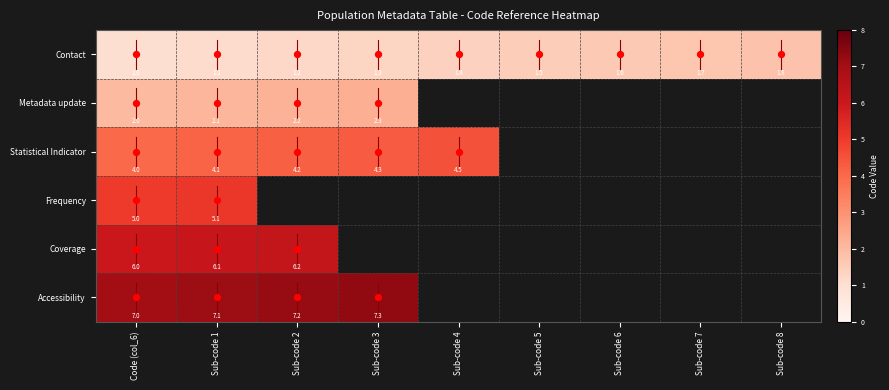

Rank the series at Sub-code 8 from lowest to highest value.

Metadata update, Statistical Indicator, Frequency, Coverage, Accessibility, Contact